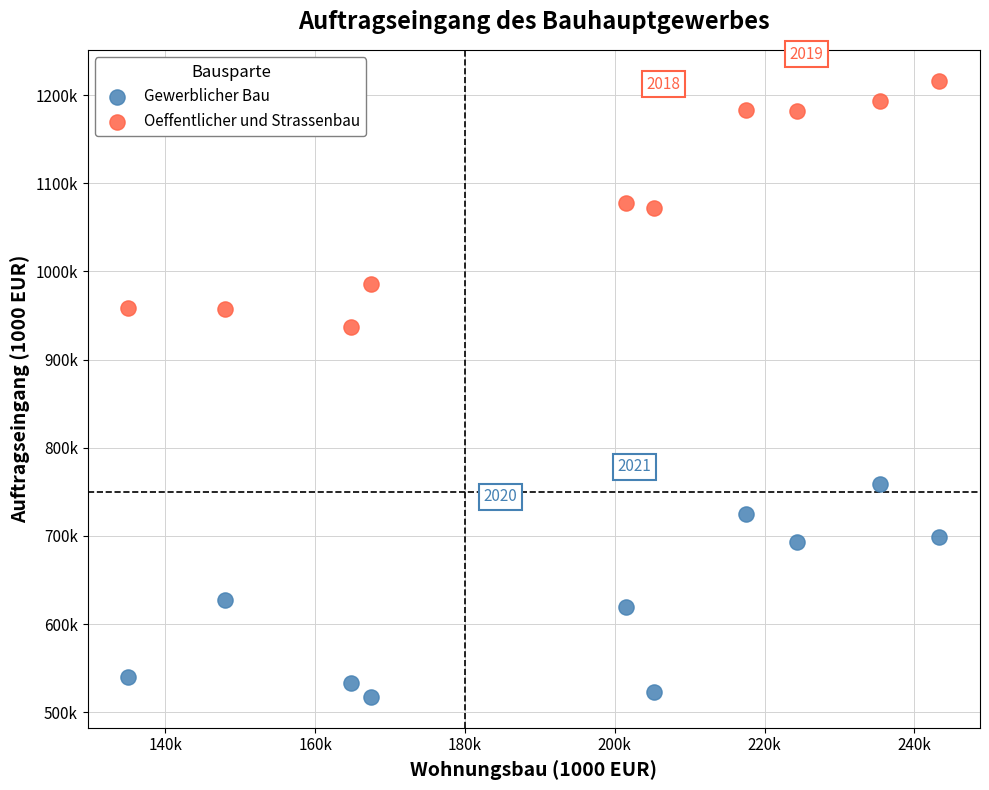

What are all the series names shown in the legend?

Gewerblicher Bau, Oeffentlicher und Strassenbau